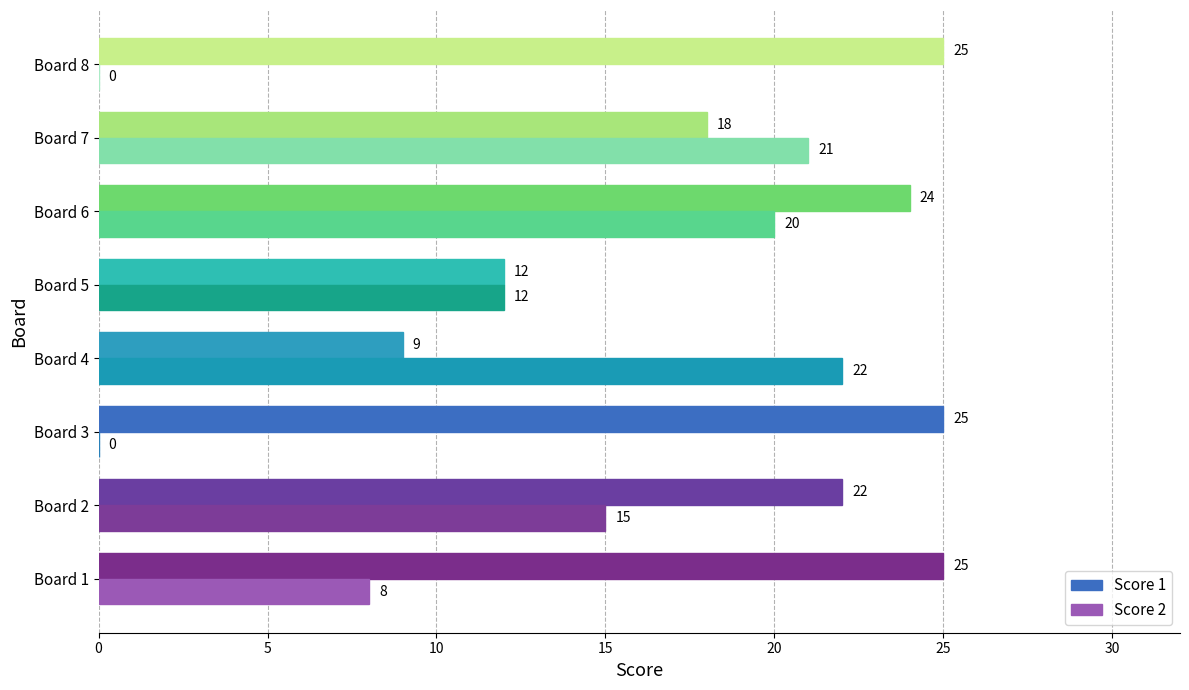

Which category has the highest value in the Score 2 series?

Board 4